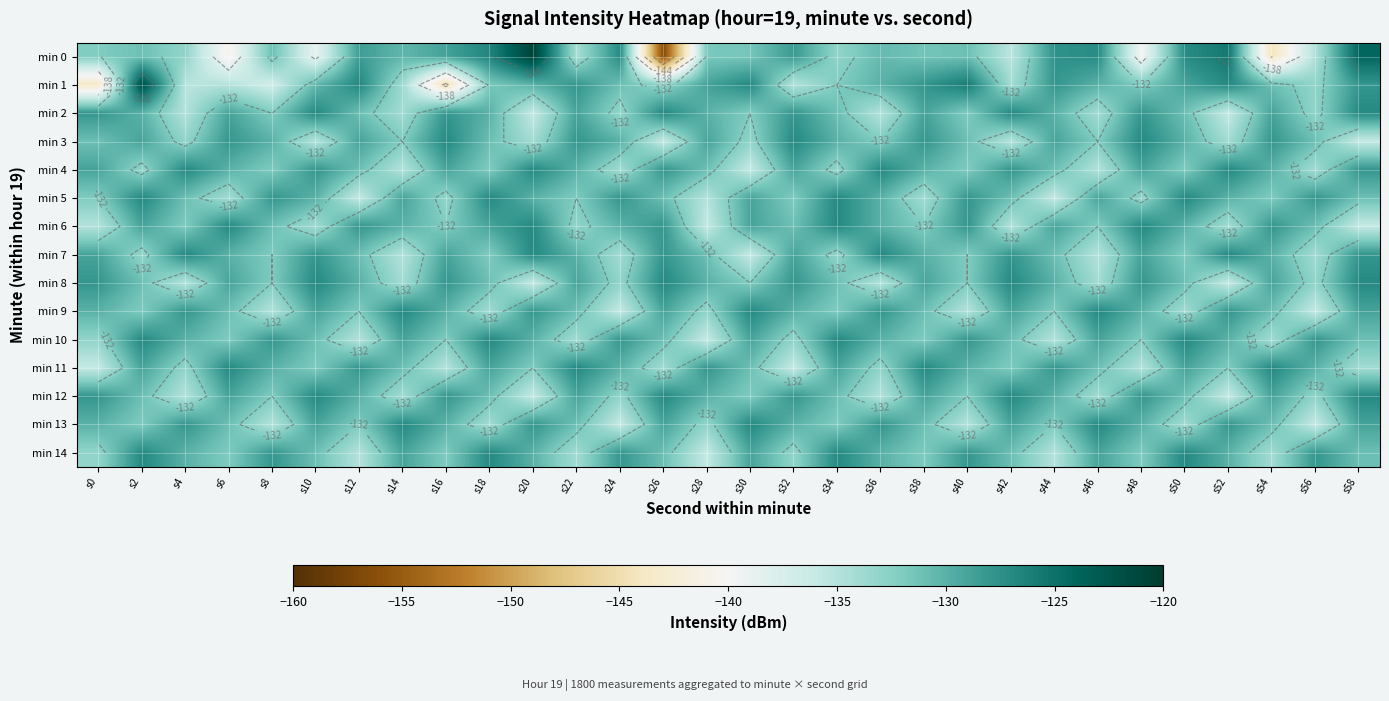

What is the difference between the highest and lowest values at s58?

11.9